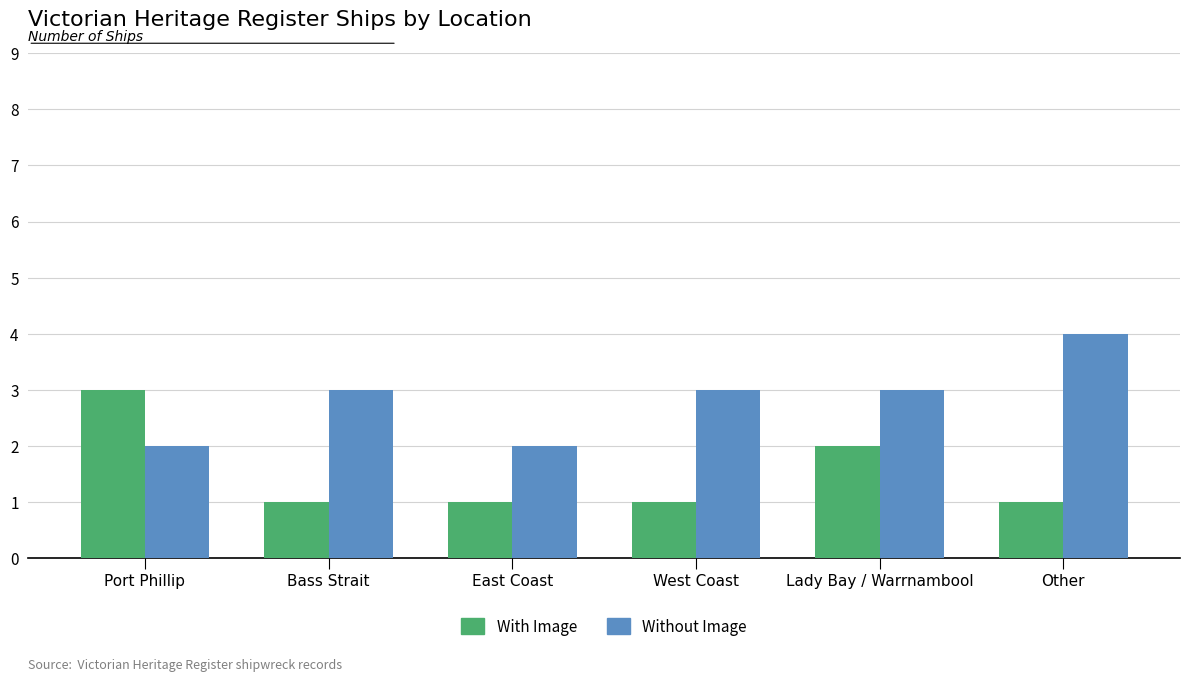

What is the minimum value shown in the chart?

1